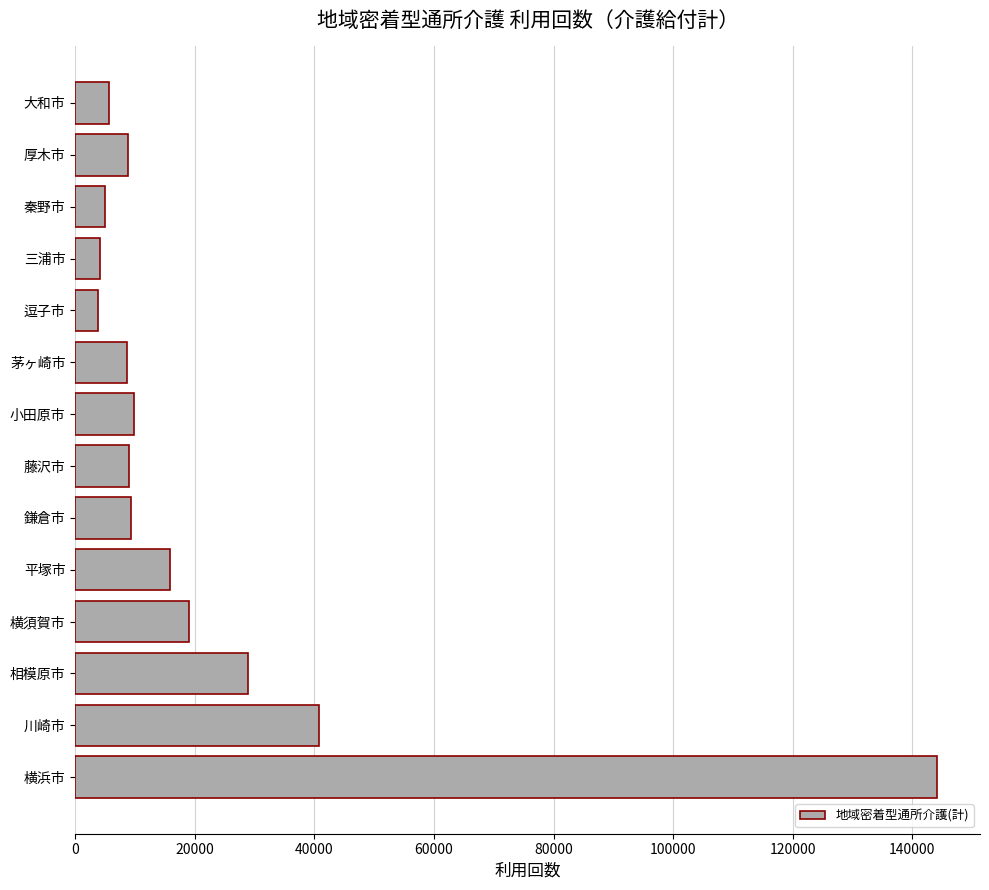

What is the difference between the maximum and minimum values?

140335